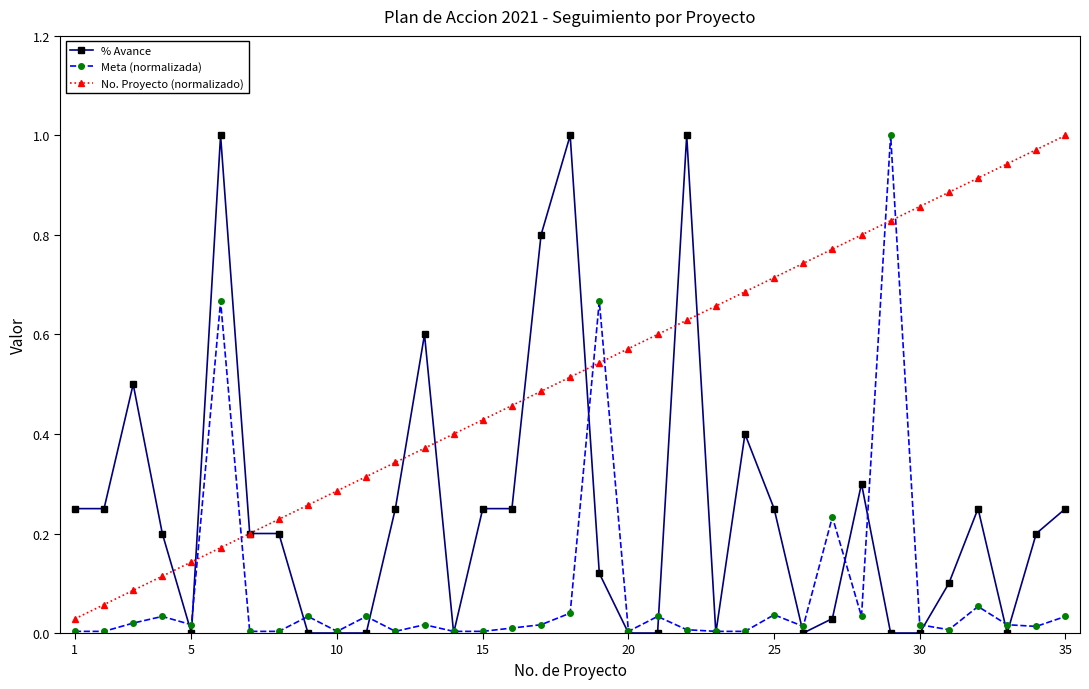

True or false: Meta (normalizada) has more than 2 points higher than both neighbors.

True